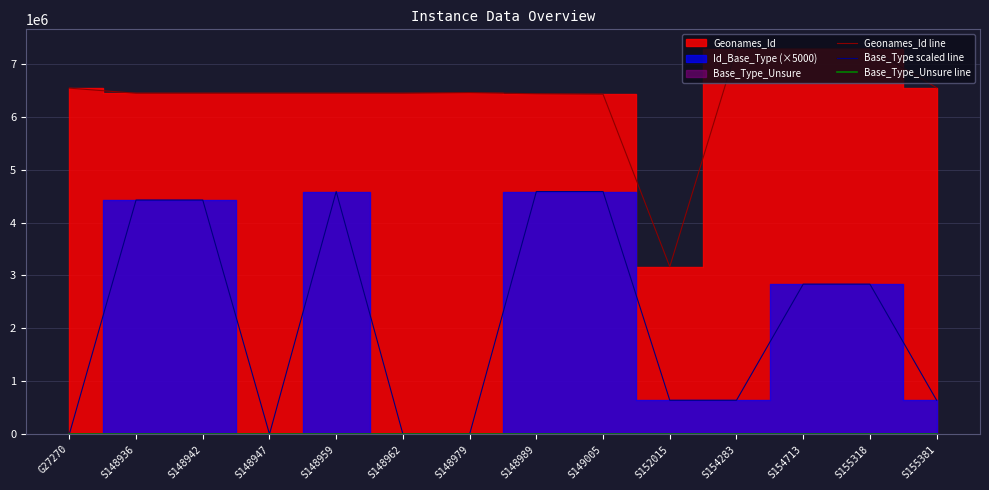

What is the maximum value shown in the chart?

7287129